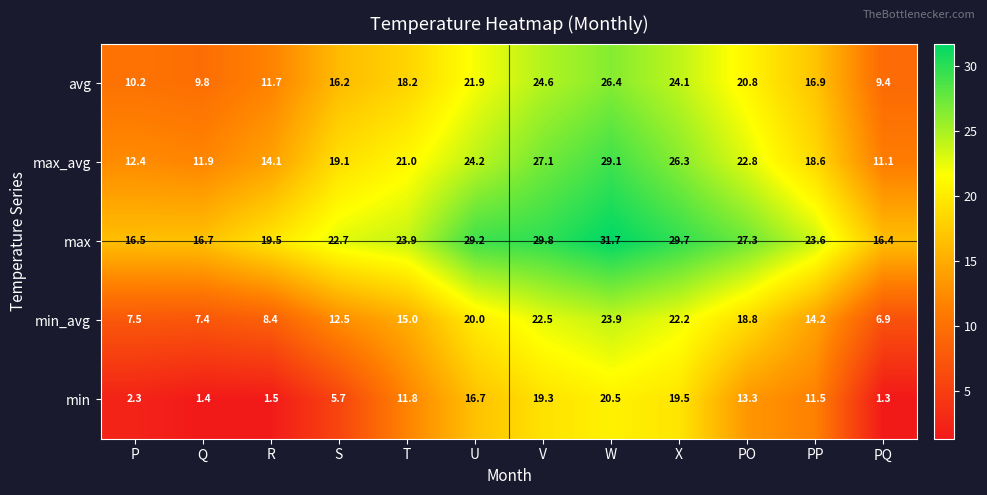

What is the sum of the avg values at U and V?

46.5